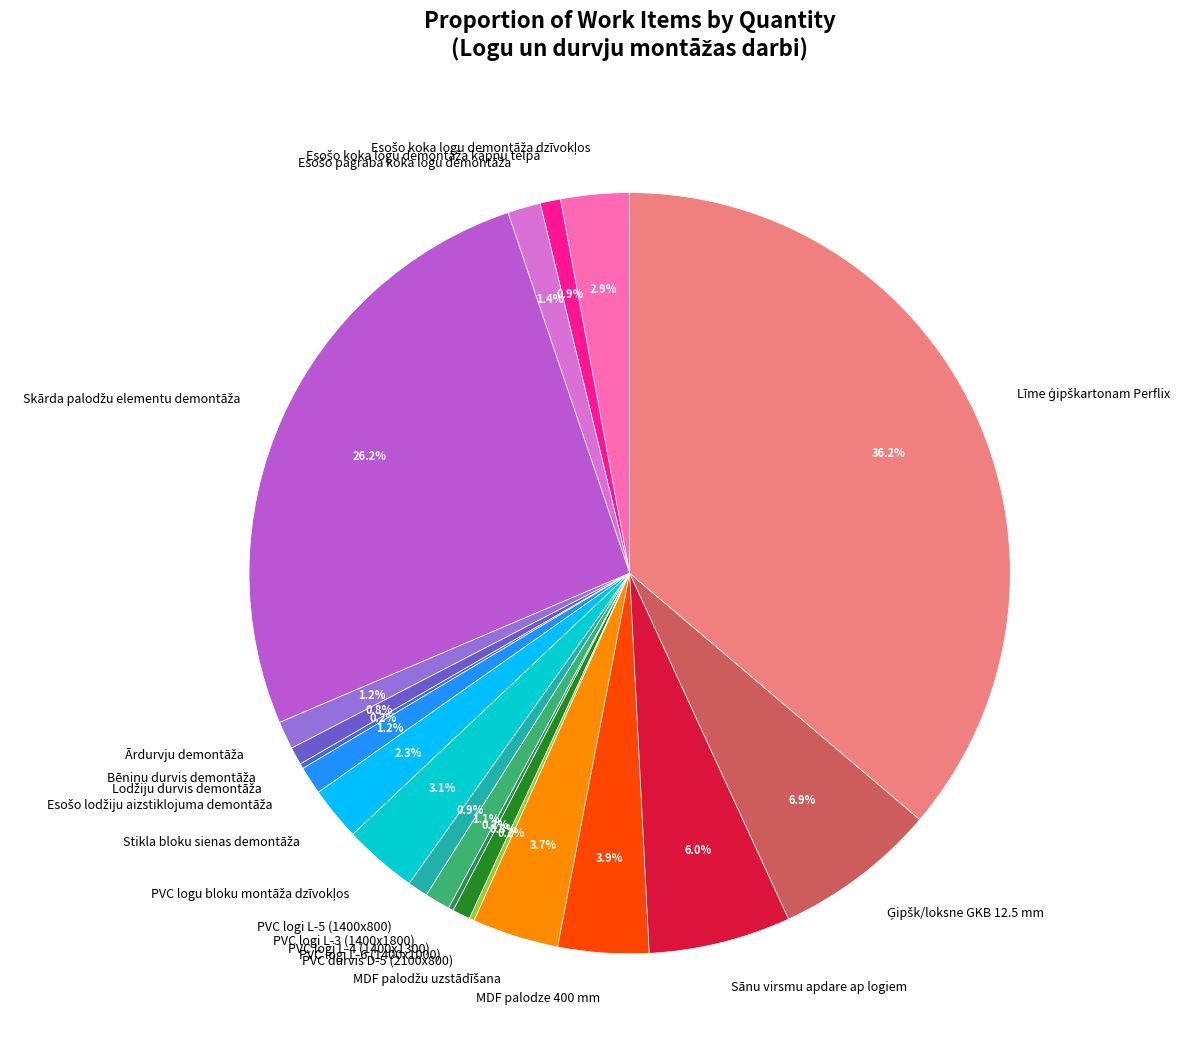

Is there a majority slice in this chart?

No